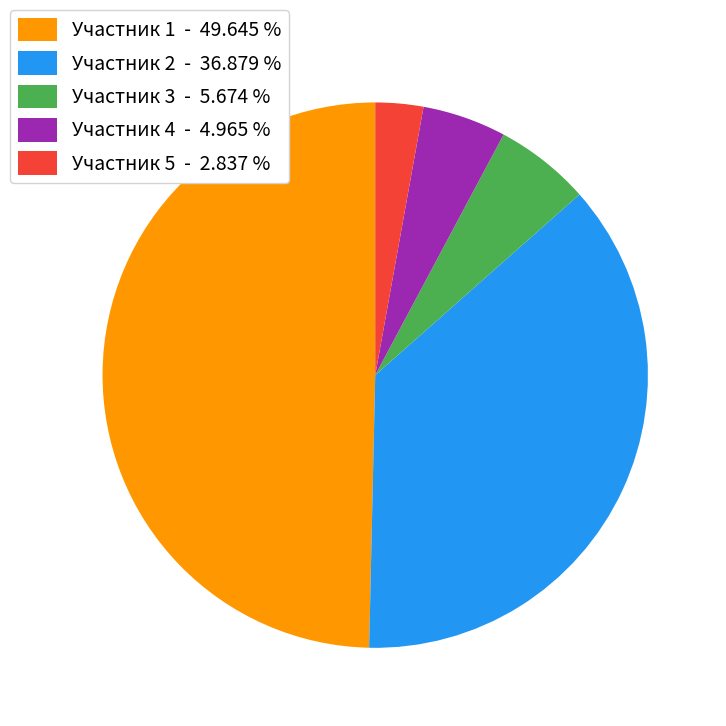

Which has a higher value, Участник 2 - 36.879 % or Участник 4 - 4.965 %?

Участник 2 - 36.879 %